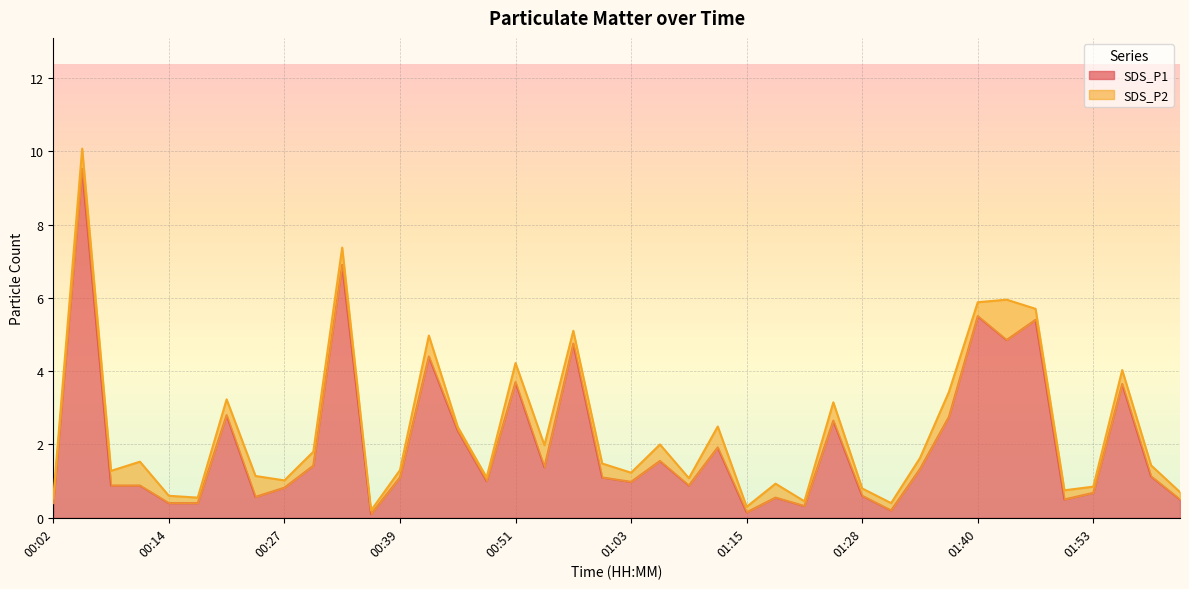

What is the difference between the maximum and minimum values?

9.4